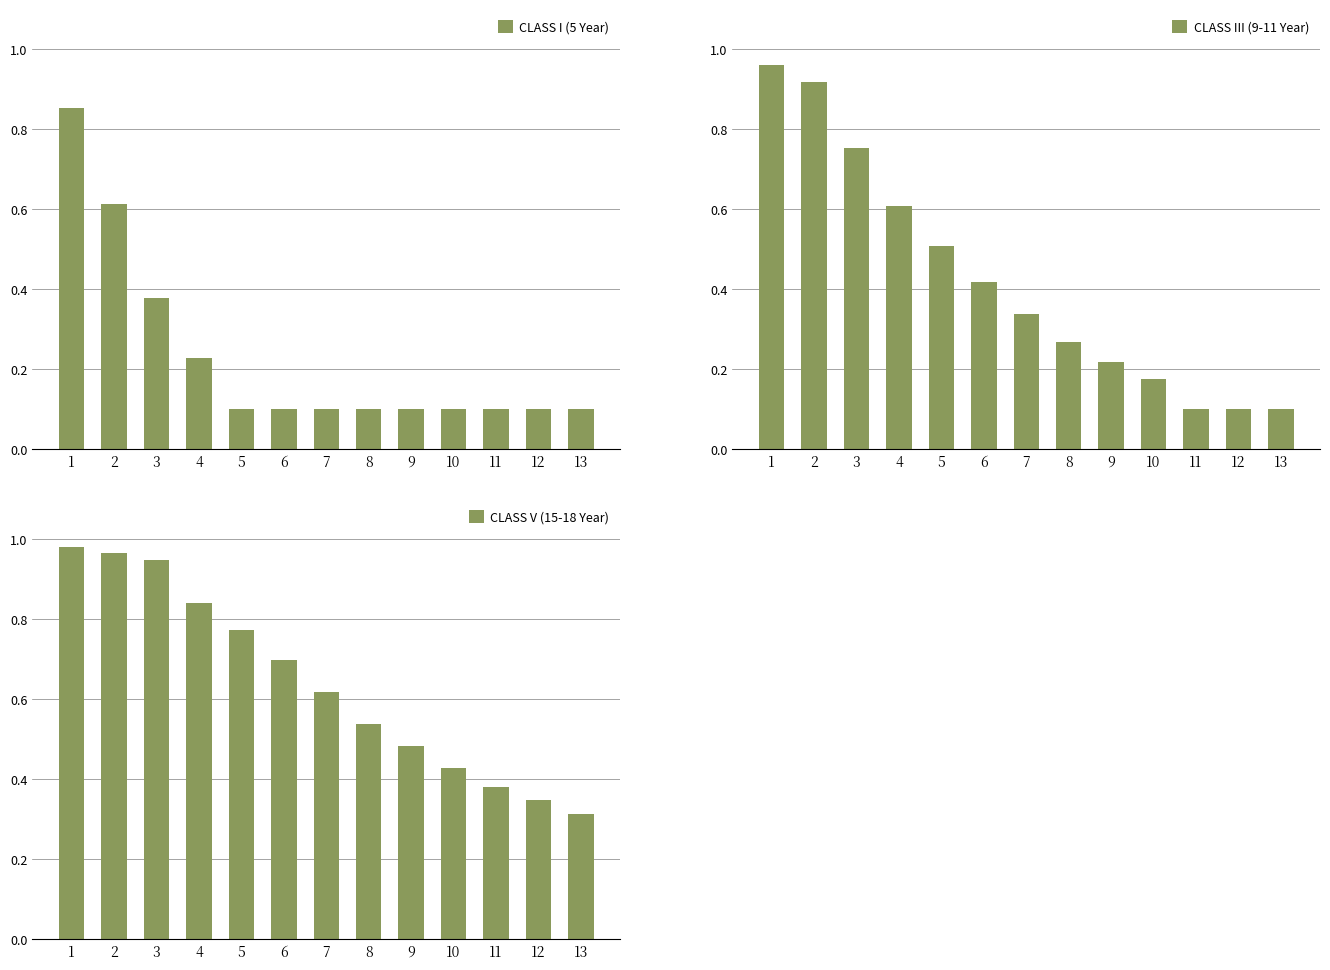

At which label does CLASS I (5 Year) reach its minimum?

5